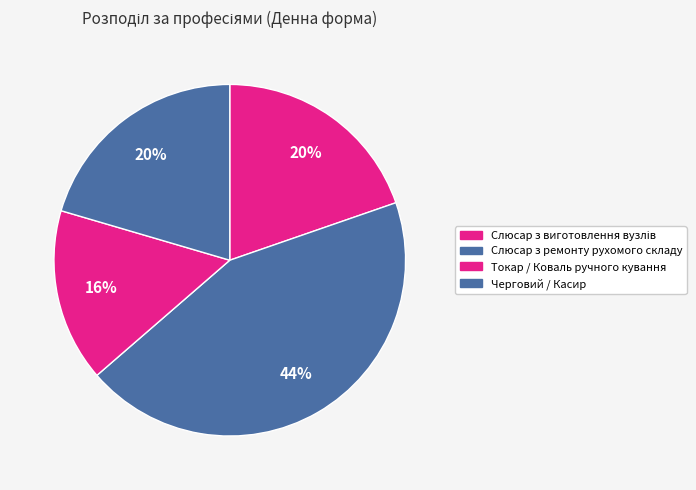

Is there any slice that represents more than half of the pie?

No